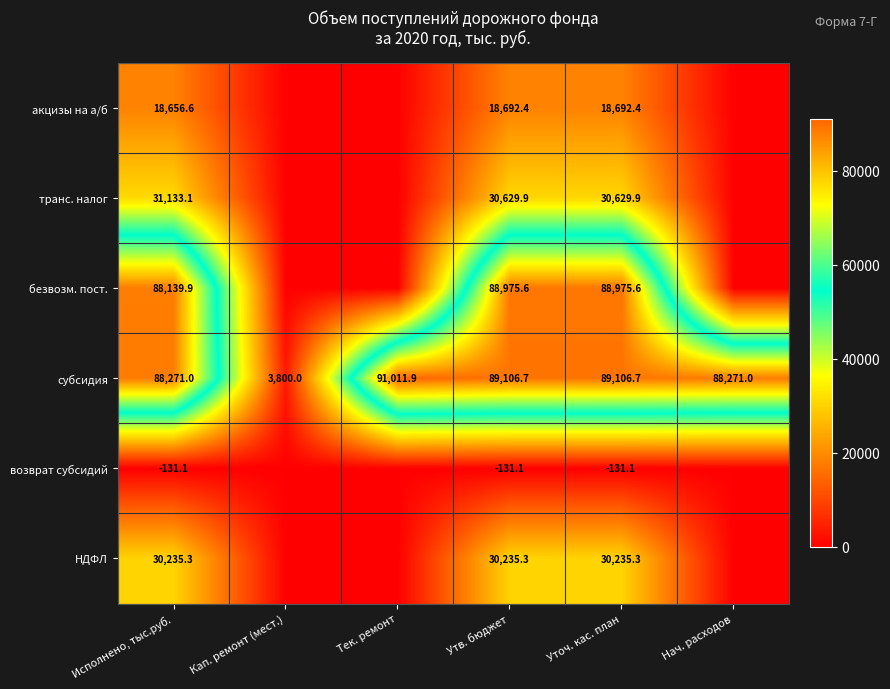

Which has a higher value, Уточ. кас. план or Утв. бюджет?

Уточ. кас. план